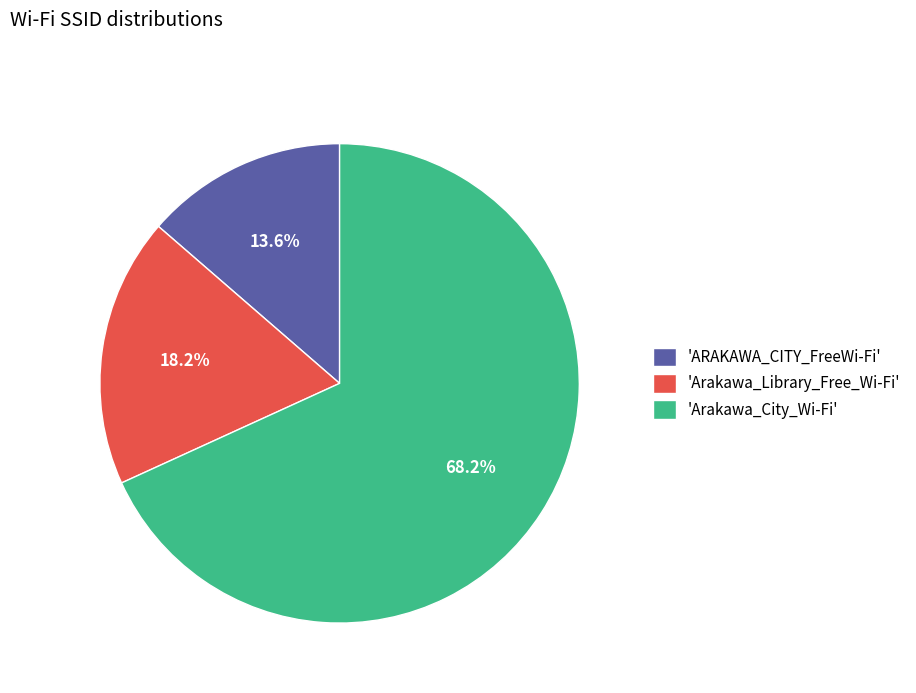

To the nearest percent, what is the difference between the largest and smallest slice percentages?

55%